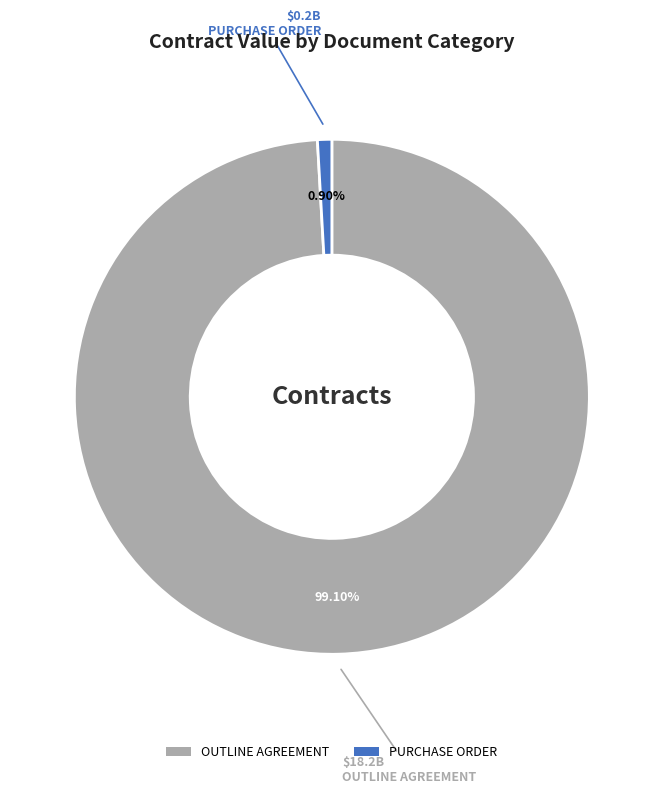

What is the majority slice?

OUTLINE AGREEMENT